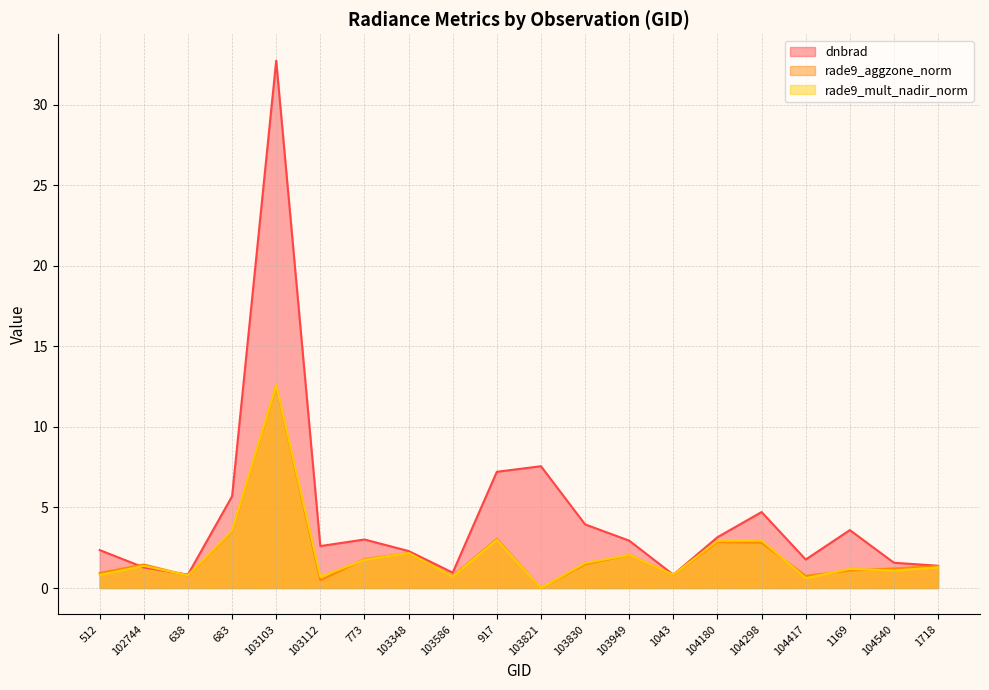

The value of dnbrad at 512 is 2.4. True or false?

True